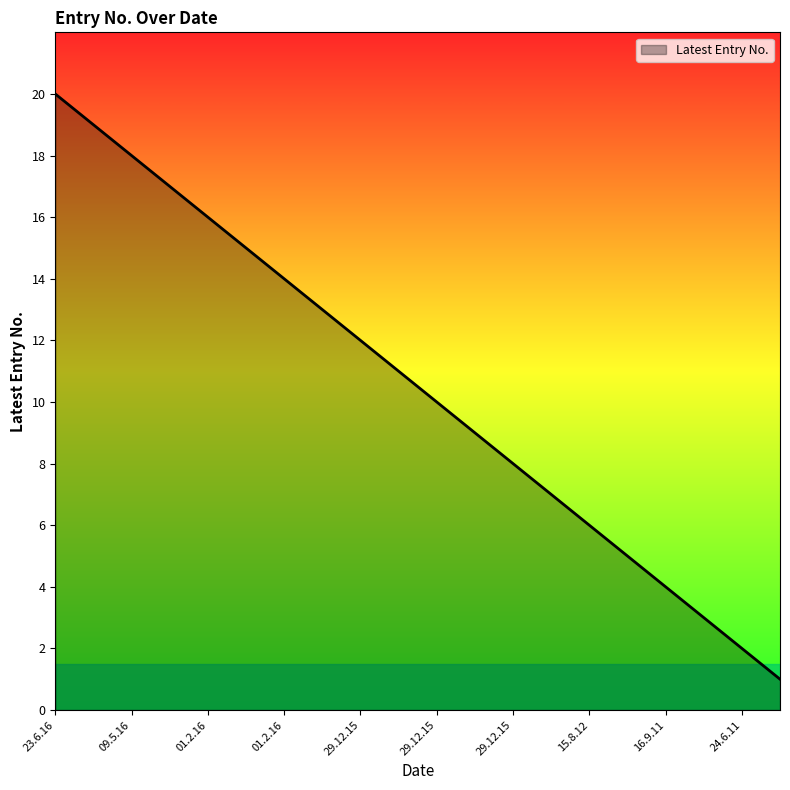

What is the difference between the maximum and minimum values?

19